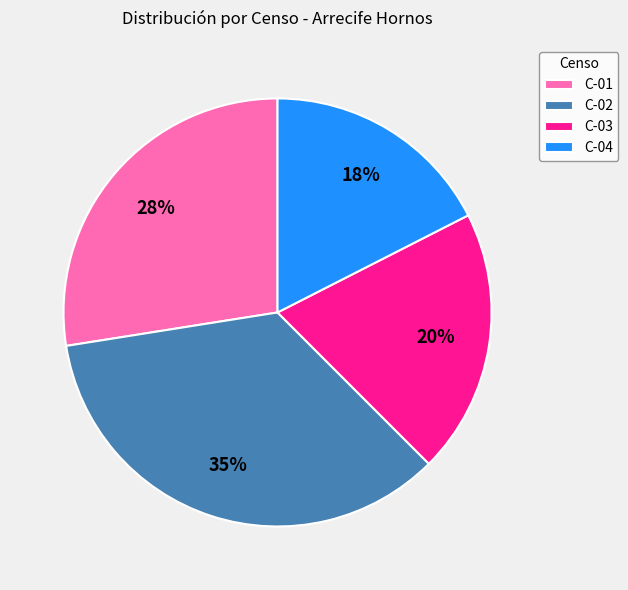

The C-03 slice represents 30% of the pie. True or false?

False